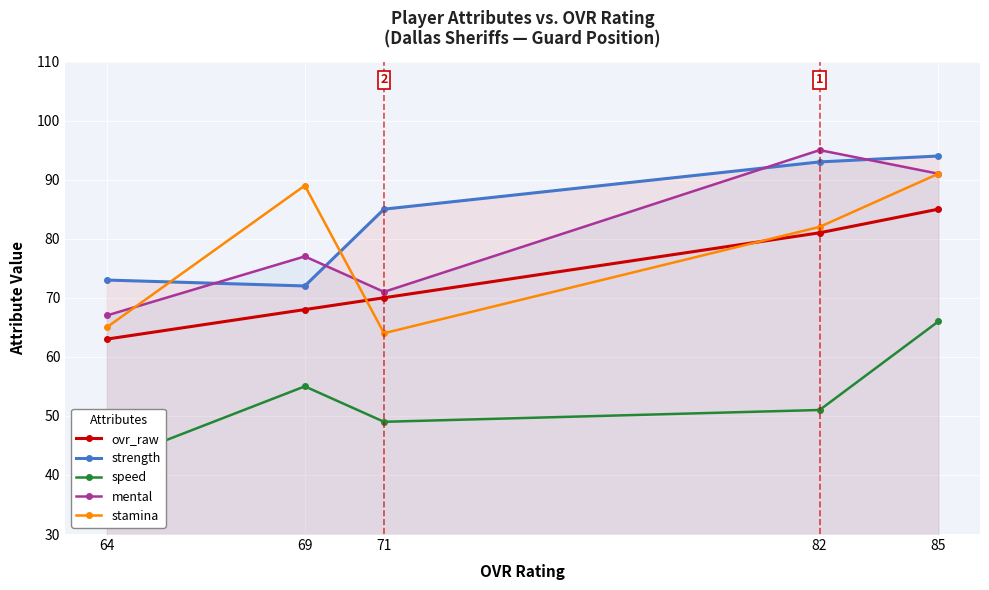

What is the approximate value of speed at 71, to the nearest 5?

50